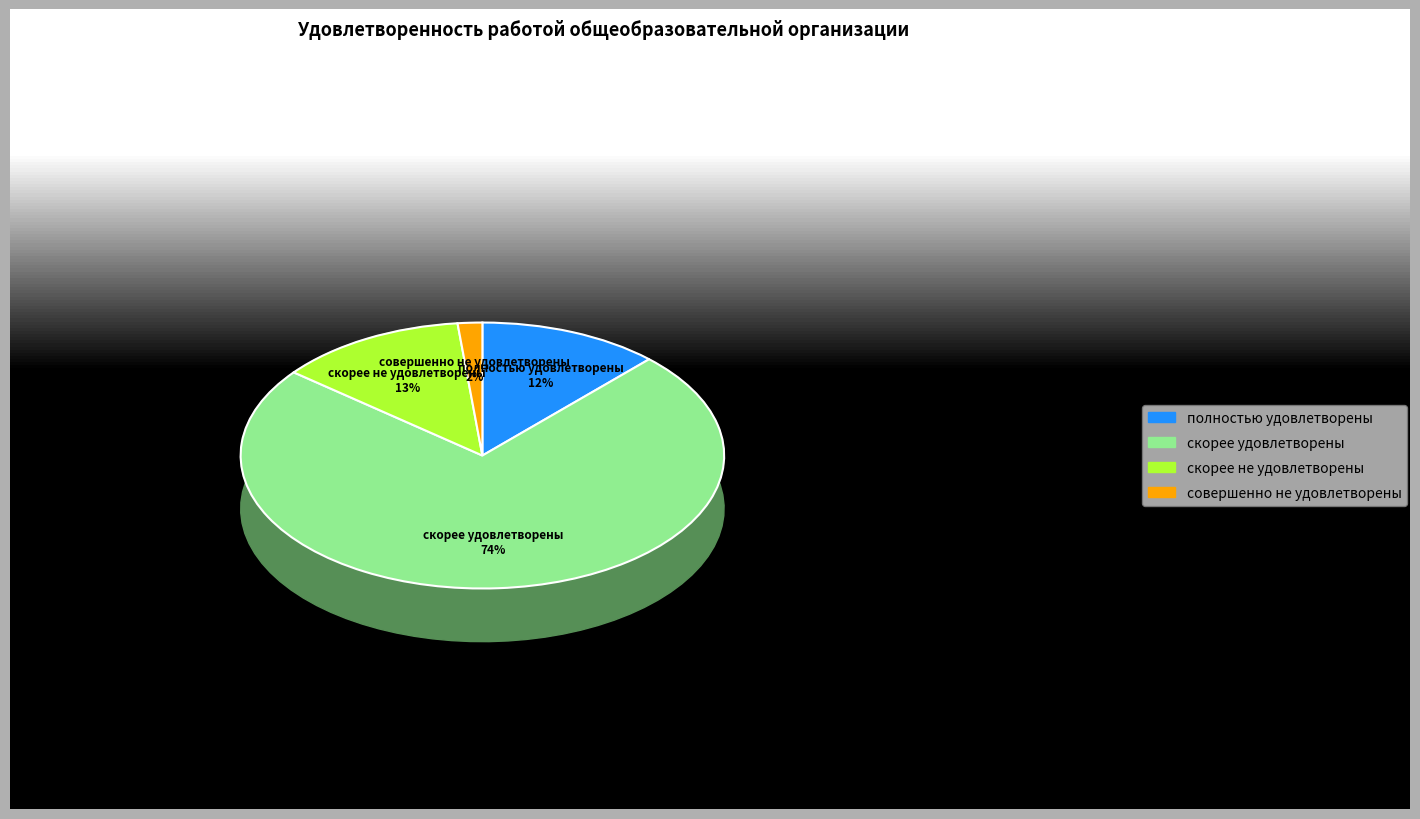

Which slice is the largest?

скорее удовлетворены